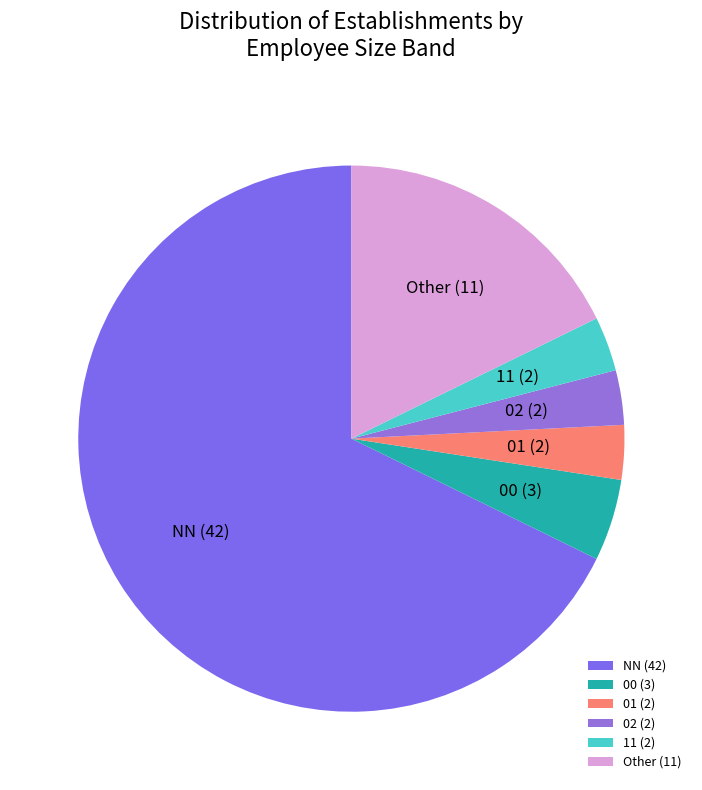

What is the largest slice in the pie chart?

NN